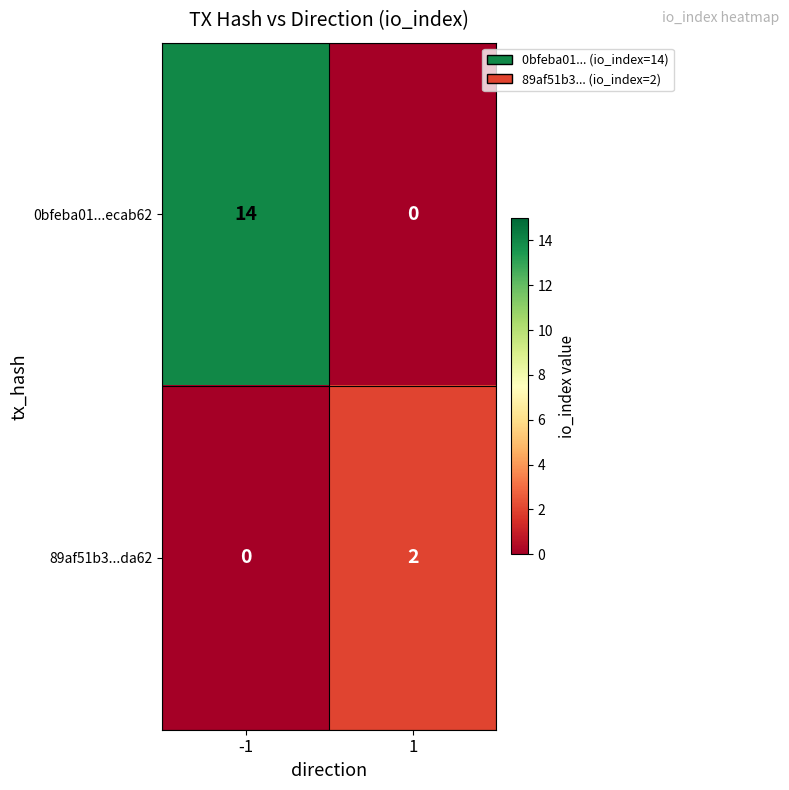

List the labels in order of 0bfeba01...ecab62 value, largest first.

-1, 1